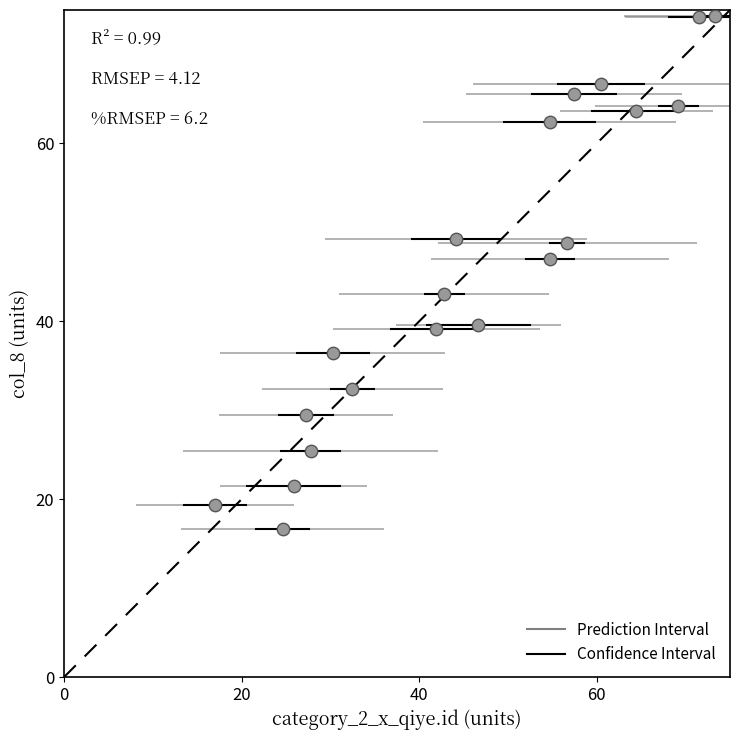

What is the range of Y values (max minus min)?

57.6